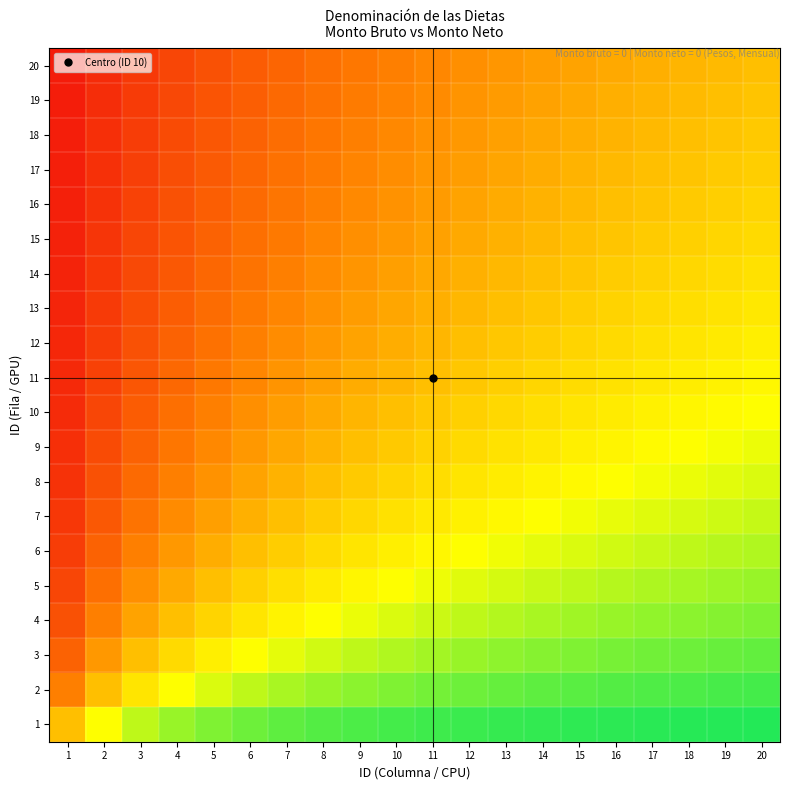

Between 5 and 17, which is larger?

17